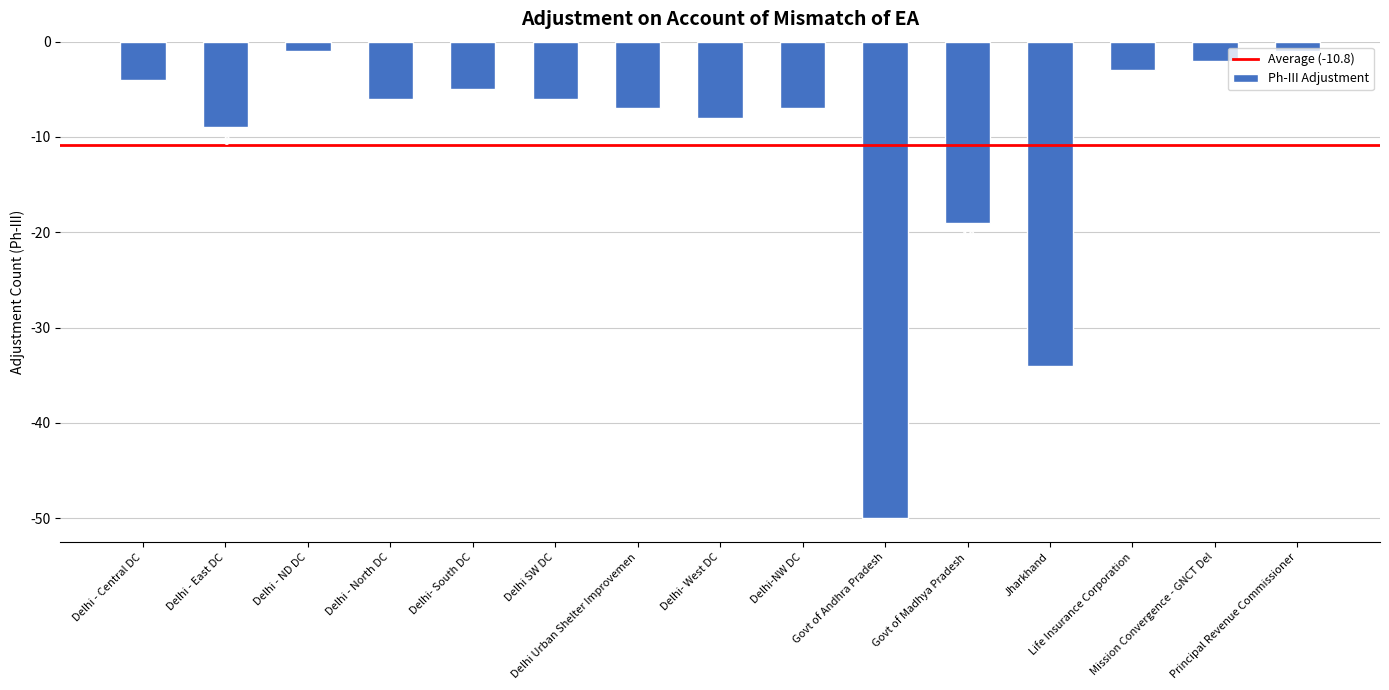

Which has a higher value, Delhi Urban Shelter Improvemen or Govt of Madhya Pradesh?

Delhi Urban Shelter Improvemen